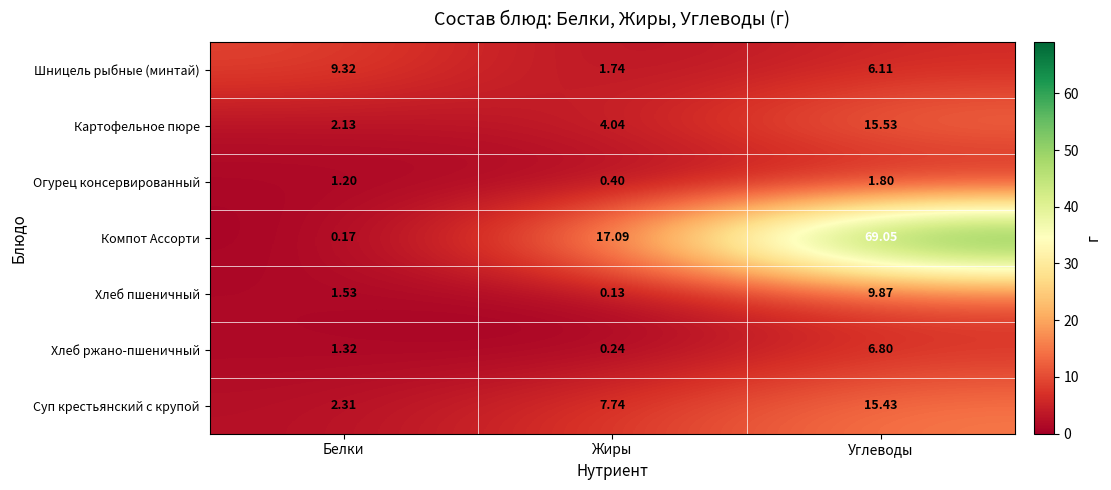

Rank the series at Жиры from lowest to highest value.

Хлеб пшеничный, Хлеб ржано-пшеничный, Огурец консервированный, Шницель рыбные (минтай), Картофельное пюре, Суп крестьянский с крупой, Компот Ассорти